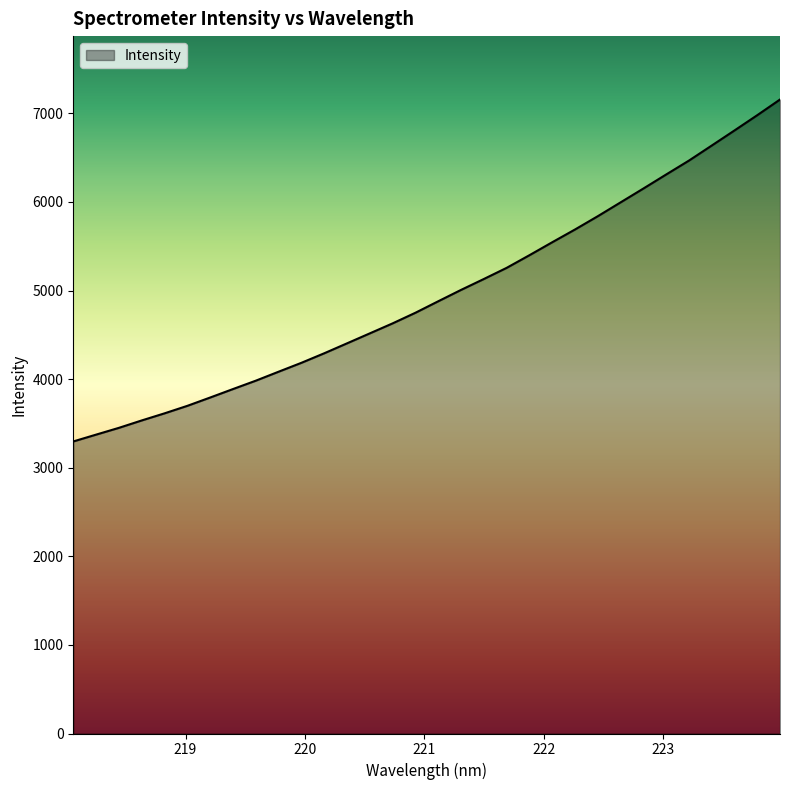

What is the minimum value shown in the chart?

3296.9